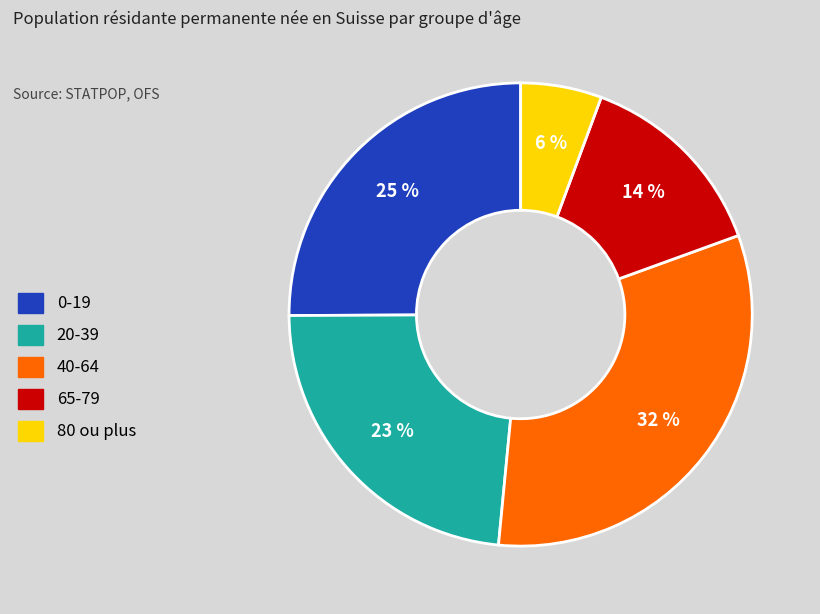

Rank the categories by value from lowest to highest.

80 ou plus, 65-79, 20-39, 0-19, 40-64